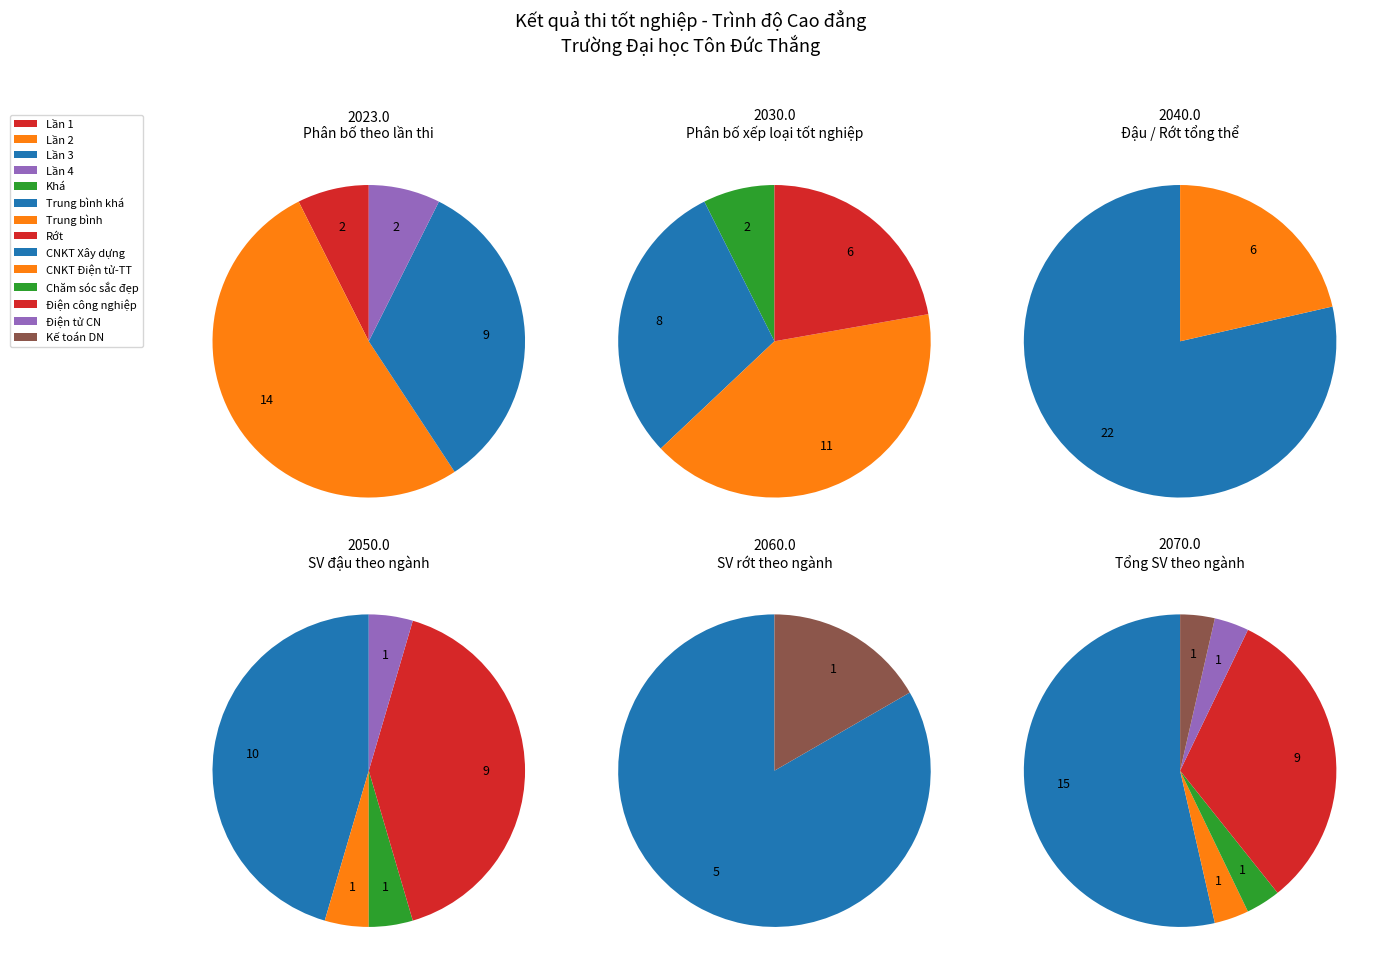

What is the smallest slice in the pie chart?

Rớt